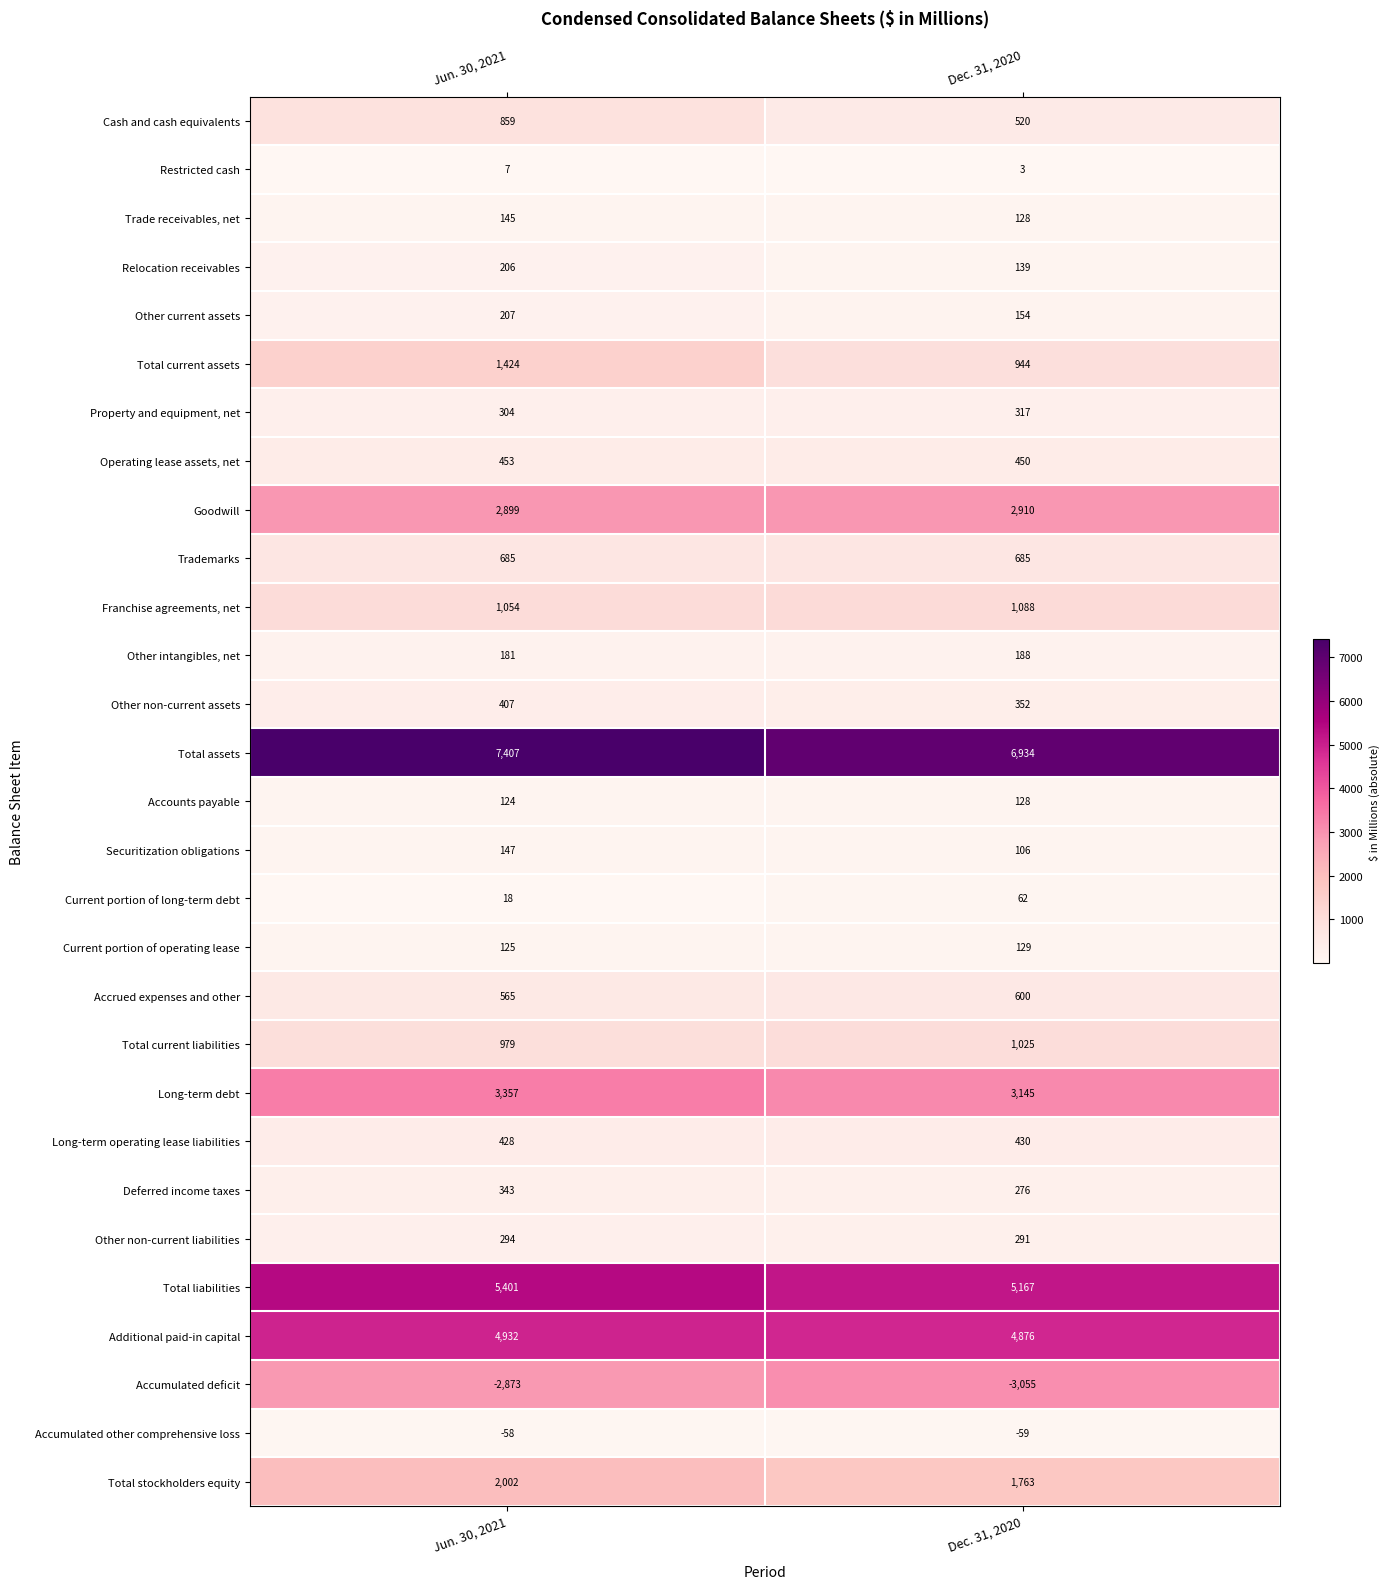

At which category does the chart reach its minimum across all series?

Dec. 31, 2020